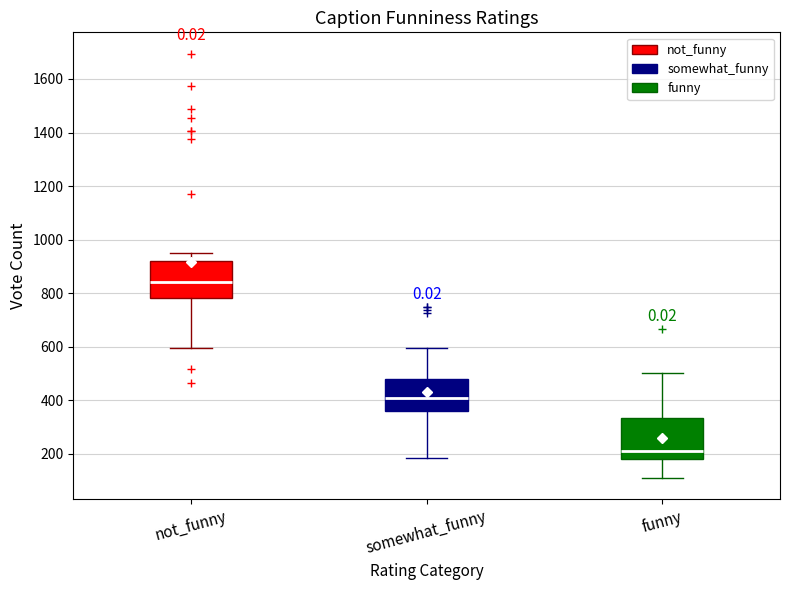

Reading left to right, transcribe this box plot: for each box, give where its median line is, the range the box spans, and where its two whiskers end, as read against the y-axis. The values are not printed on the chart, so give them approximately, as read against the axis.

not_funny: median 840, box 780 to 920, whiskers 600 to 960
somewhat_funny: median 420, box 360 to 480, whiskers 180 to 600
funny: median 220, box 180 to 340, whiskers 120 to 500